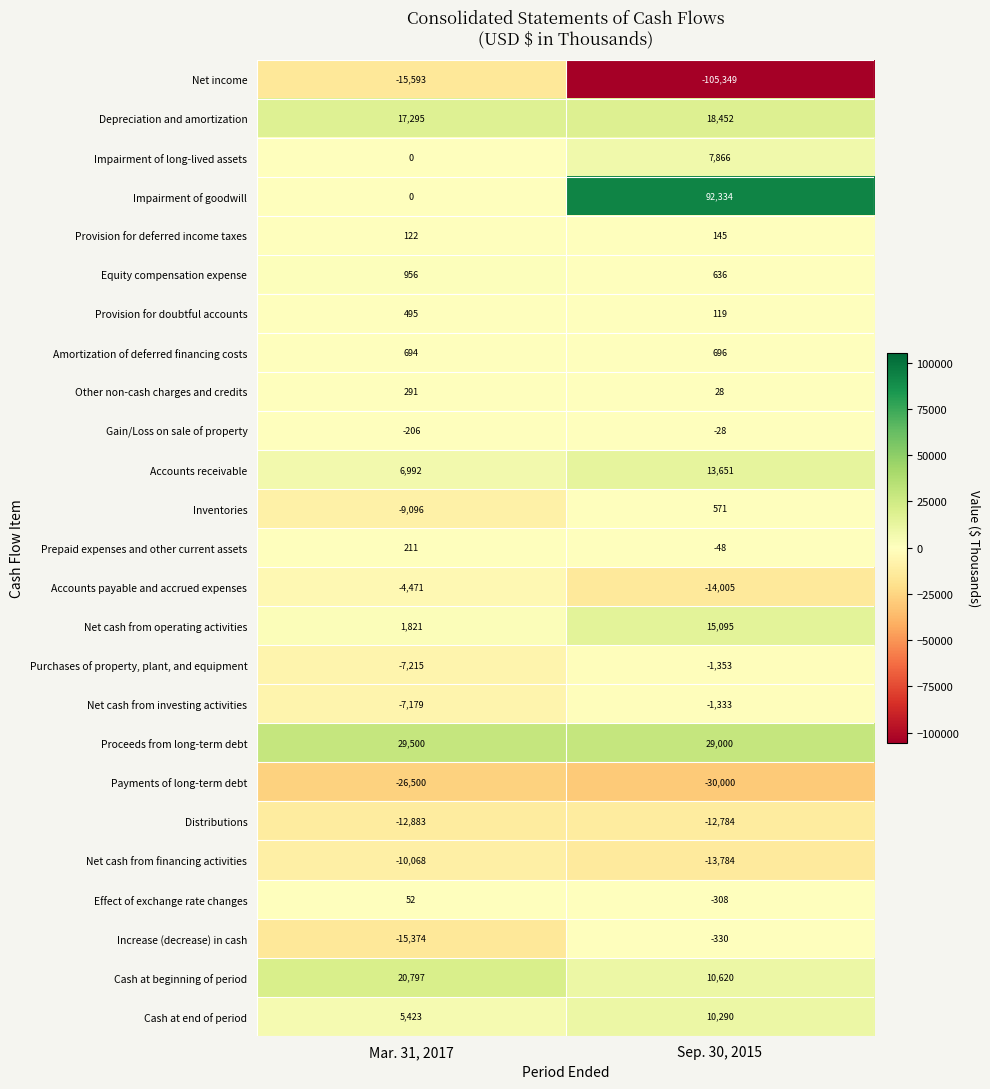

What is the total value across all series at Mar. 31, 2017?

-23936